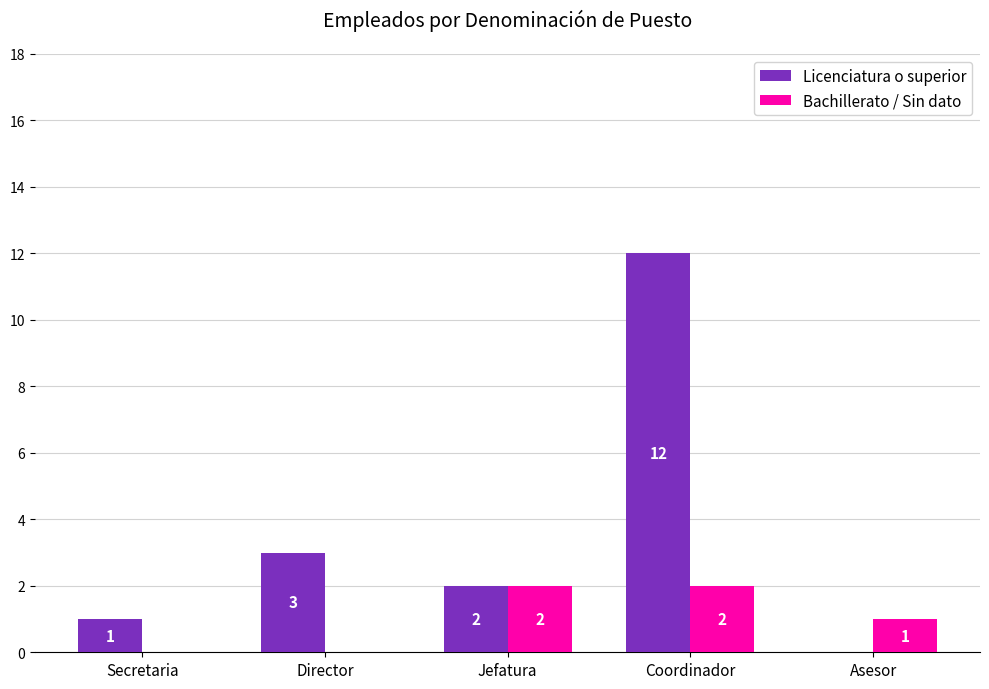

At which category is the sum across all series the highest?

Coordinador